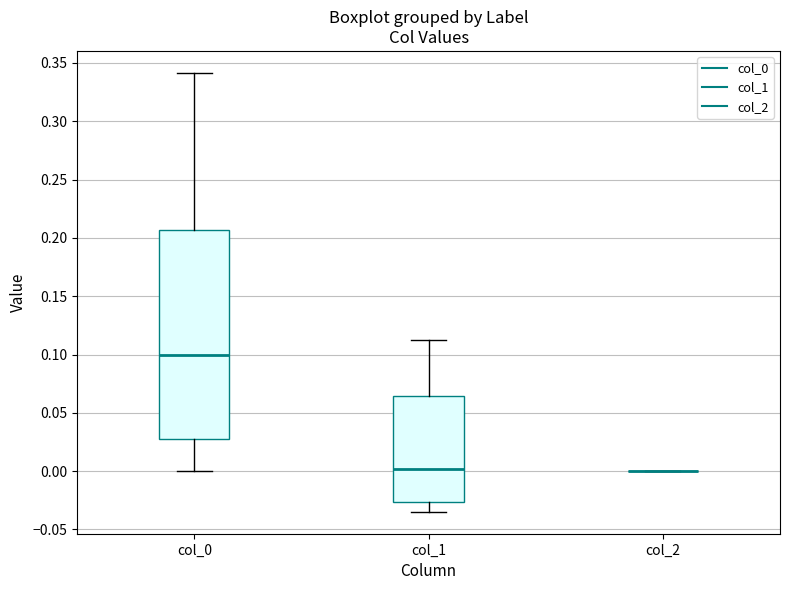

Where does the upper whisker of the box for col_1 end on the y-axis? The values are not printed on the chart, so give them approximately, as read against the axis.

0.110